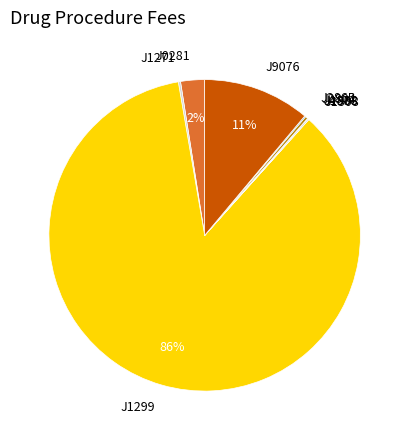

Is there a majority slice in this chart?

Yes